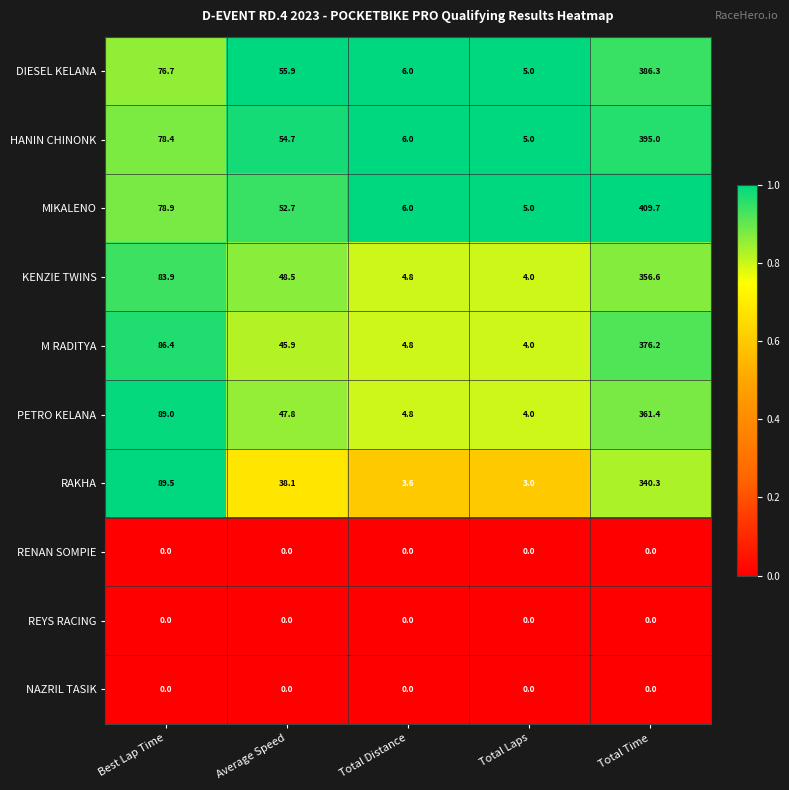

Count the number of categories in the chart.

5